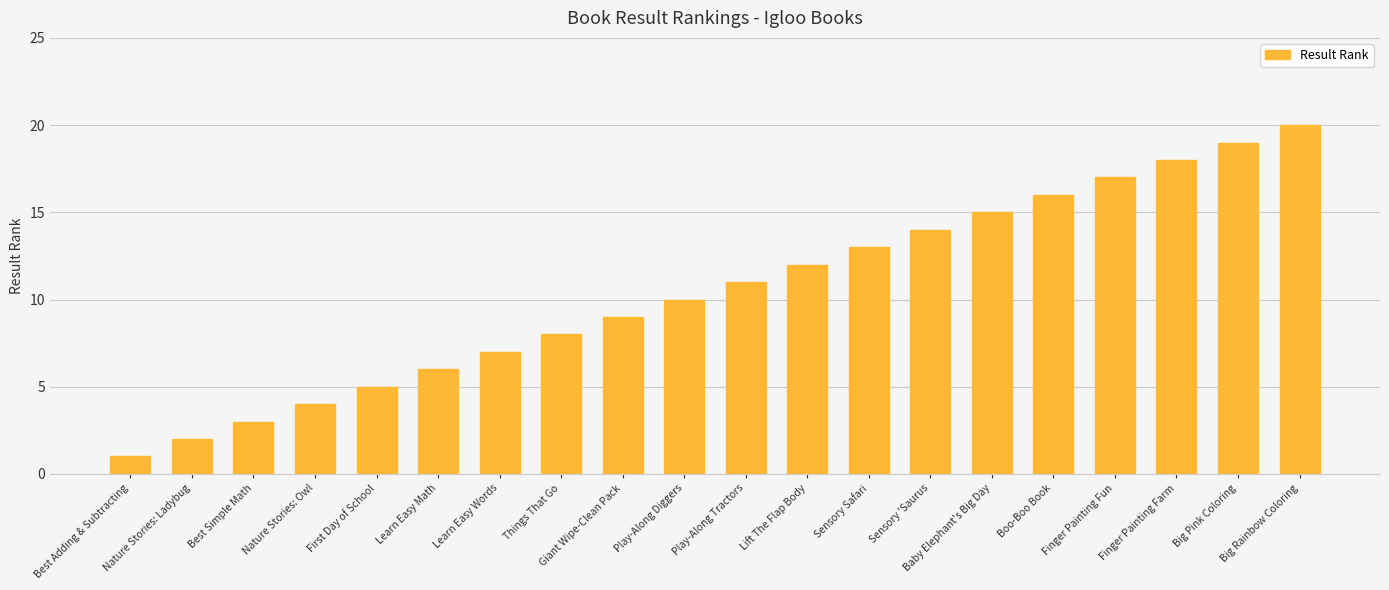

What is the approximate value at First Day of School?

5